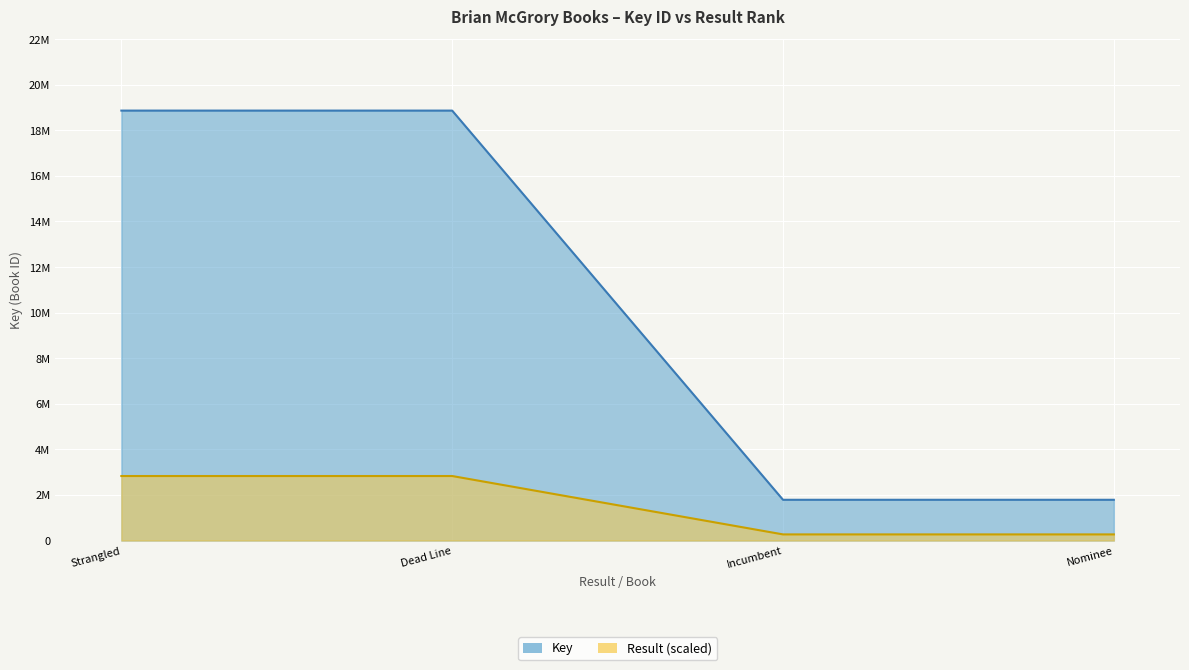

Where is Result (scaled line) nearest to the value 1548988?

Dead Line